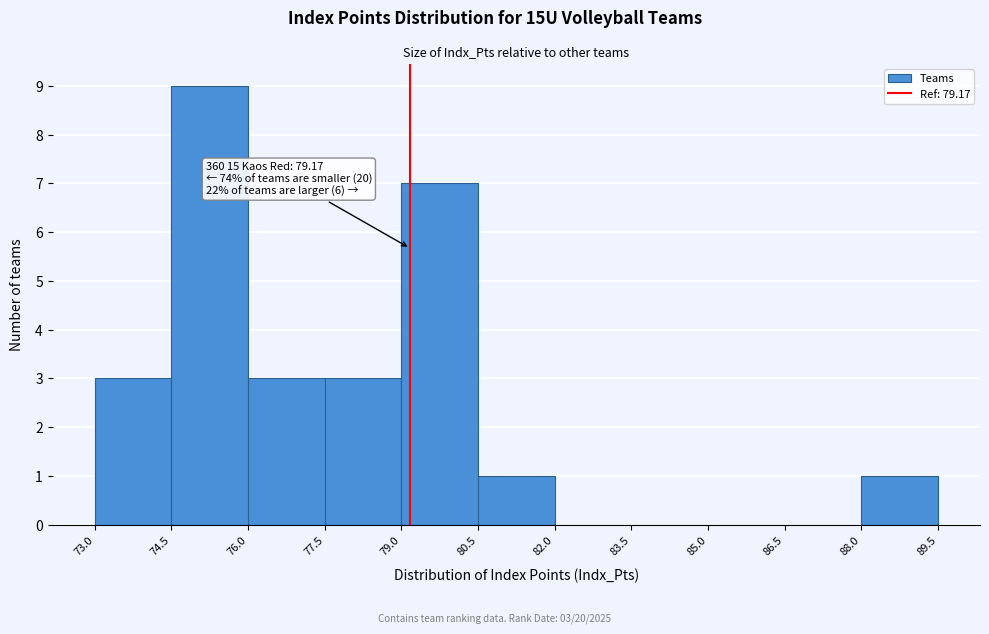

Over which range of the x-axis is the bar tallest?

74.5 to 76.0